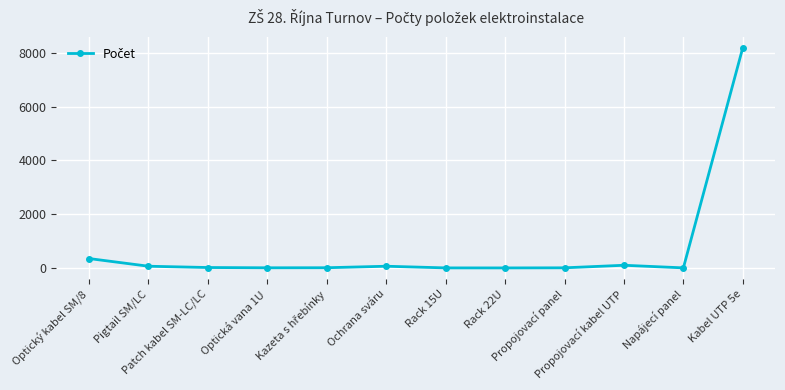

What is the difference between the maximum and minimum values?

8199